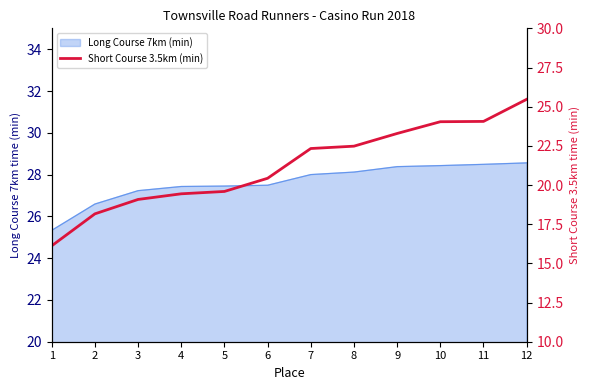

Rank the categories by value from highest to lowest.

12, 11, 10, 9, 8, 7, 6, 5, 4, 3, 2, 1